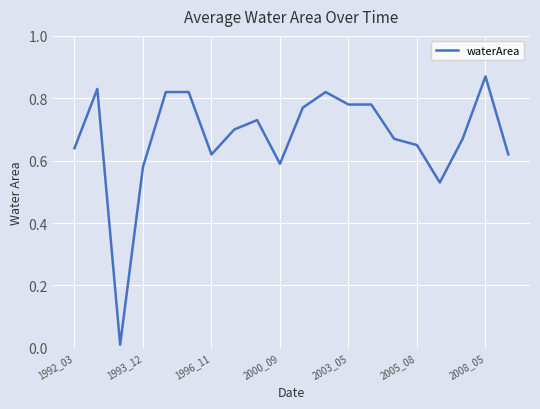

Does the chart display data point markers on the line(s)?

No